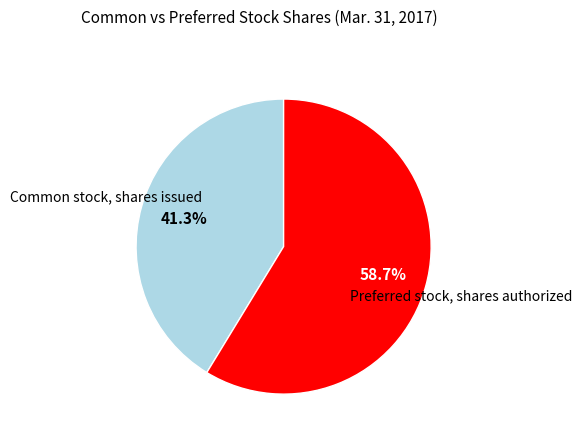

Which category has the smallest portion of the pie?

Common stock, shares issued